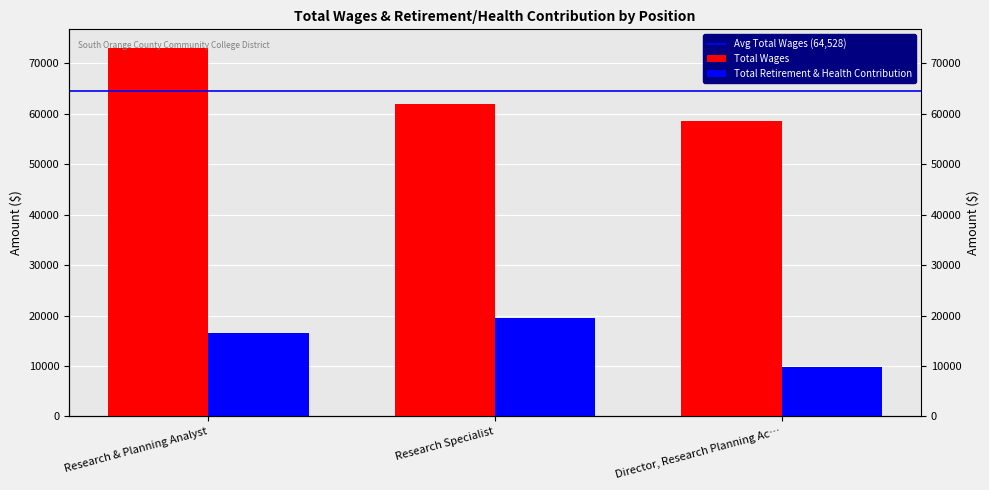

Between Research Specialist and Director, Research Planning Ac…, which is larger?

Research Specialist